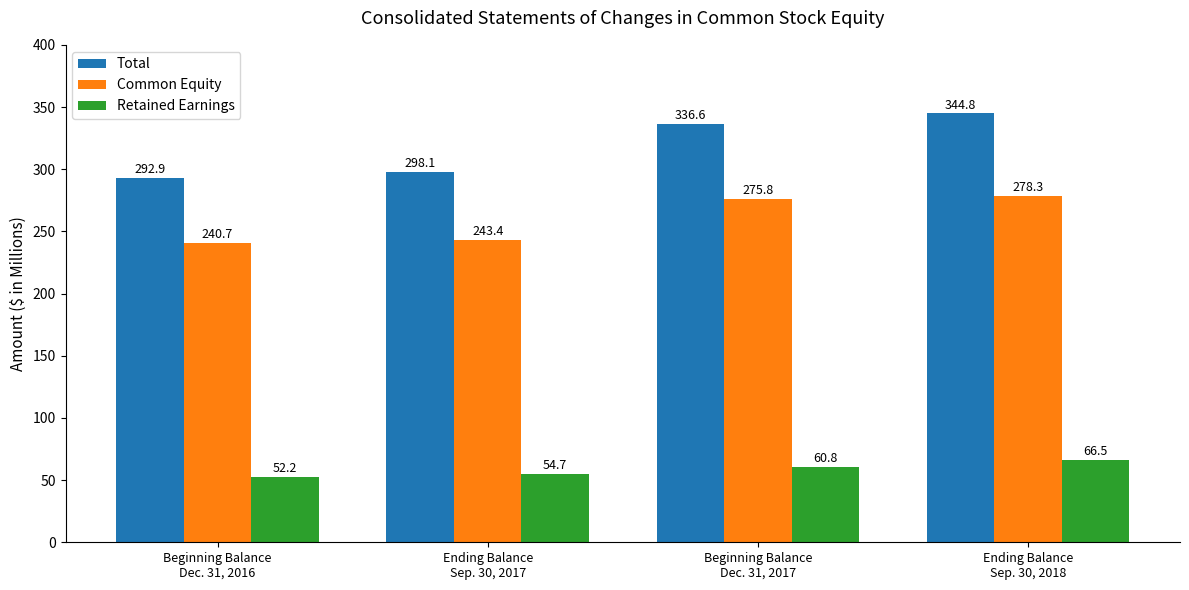

Reading left to right, list all the values displayed in this chart.

Total: 292.9	298.1	336.6	344.8
Common Equity: 240.7	243.4	275.8	278.3
Retained Earnings: 52.2	54.7	60.8	66.5